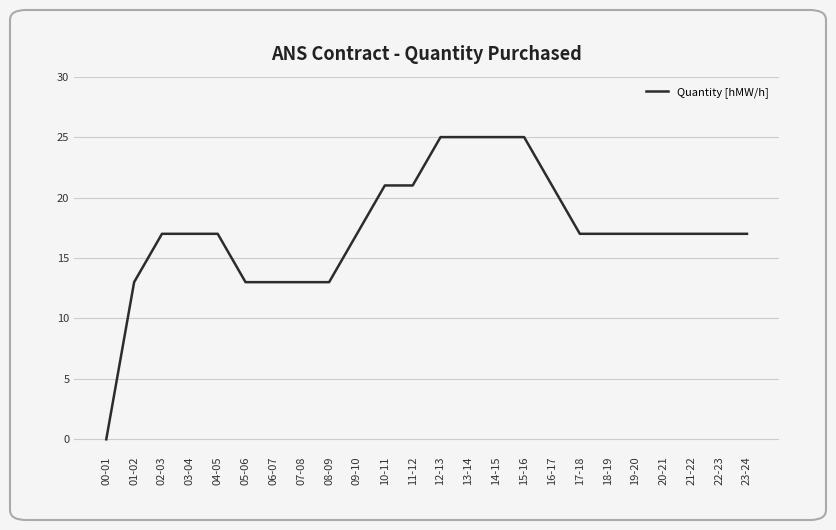

Read the value at 06-07.

13